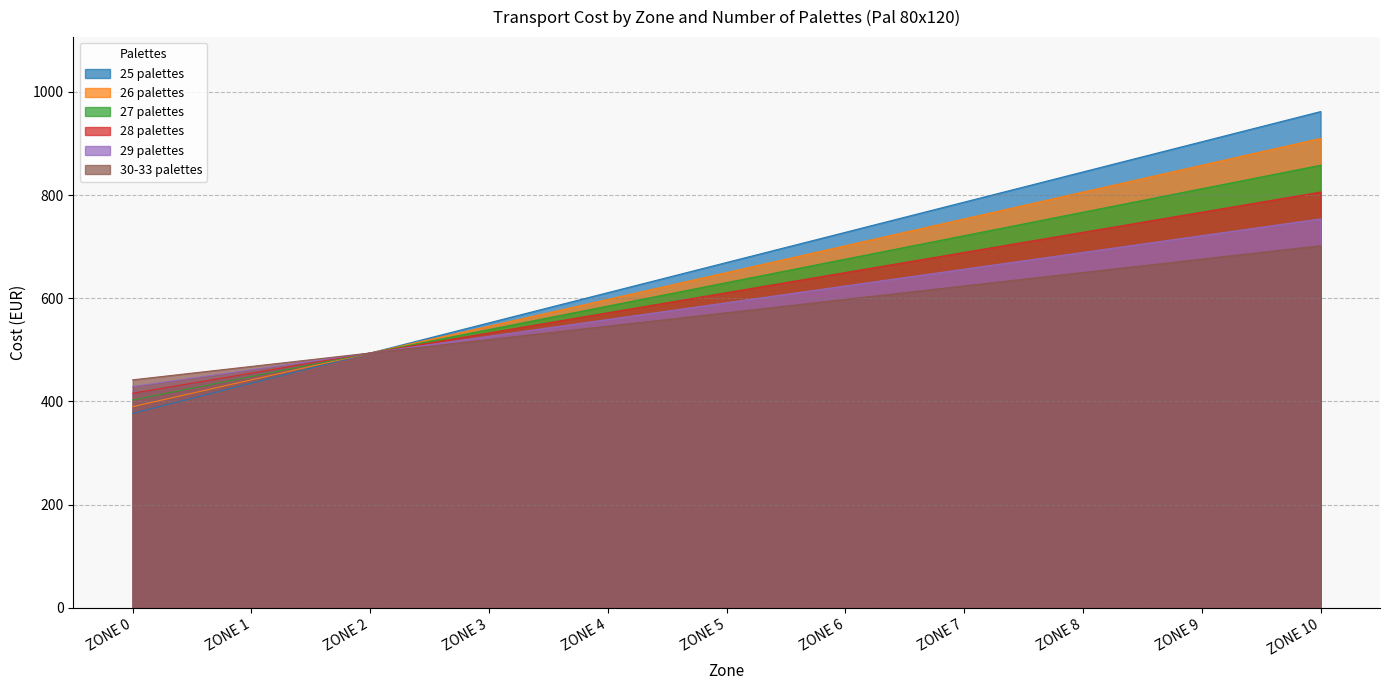

How many 28 palettes values are between 494 and 728?

7